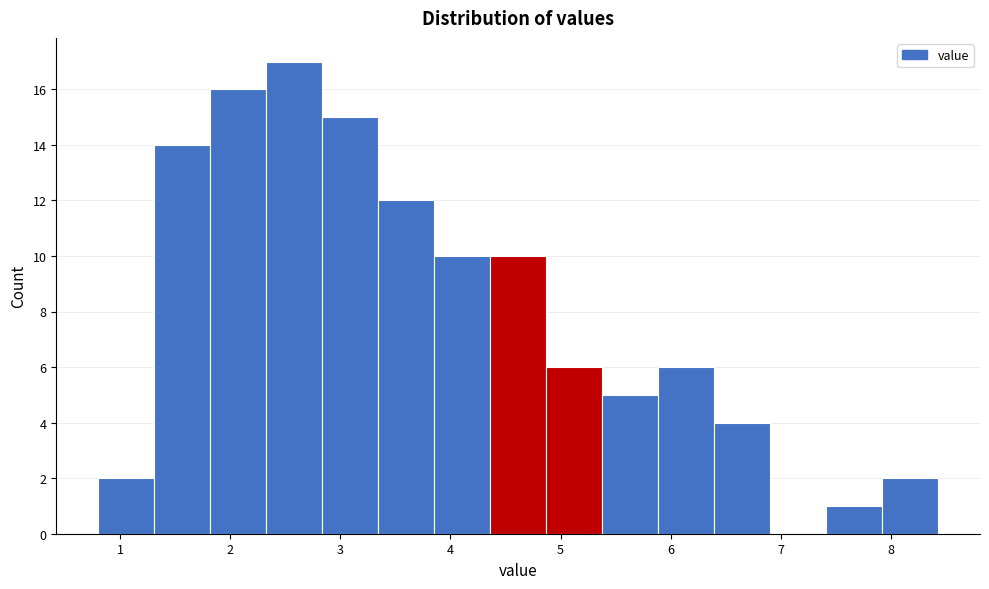

Over which range of the x-axis is the bar tallest?

2.3 to 2.8